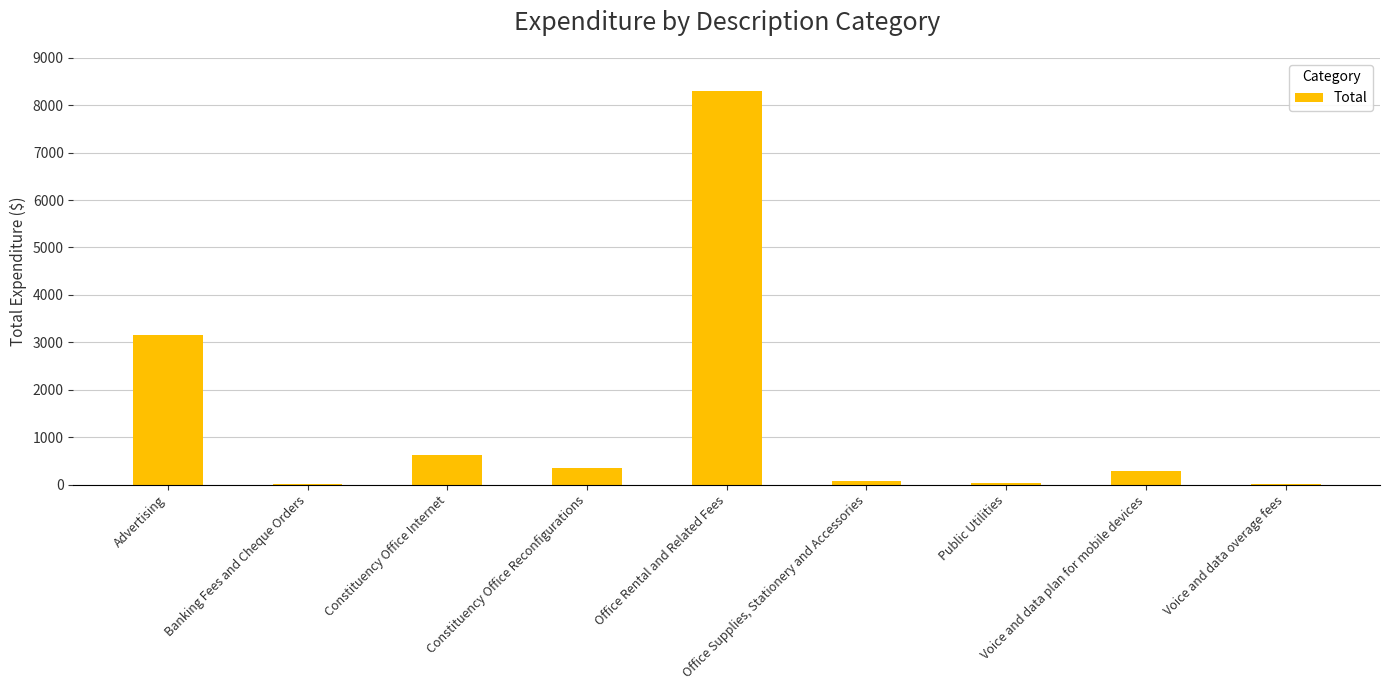

What is the maximum value shown in the chart?

8303.5